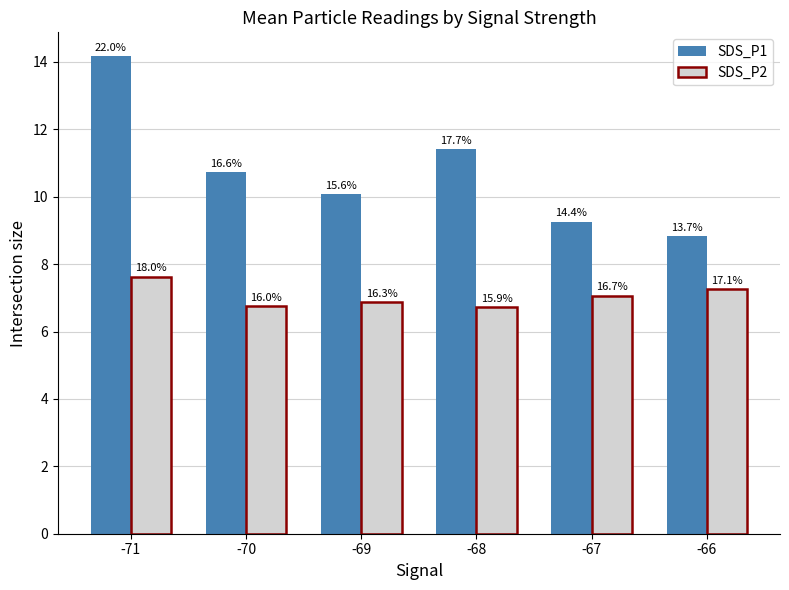

Are the bars horizontal?

No